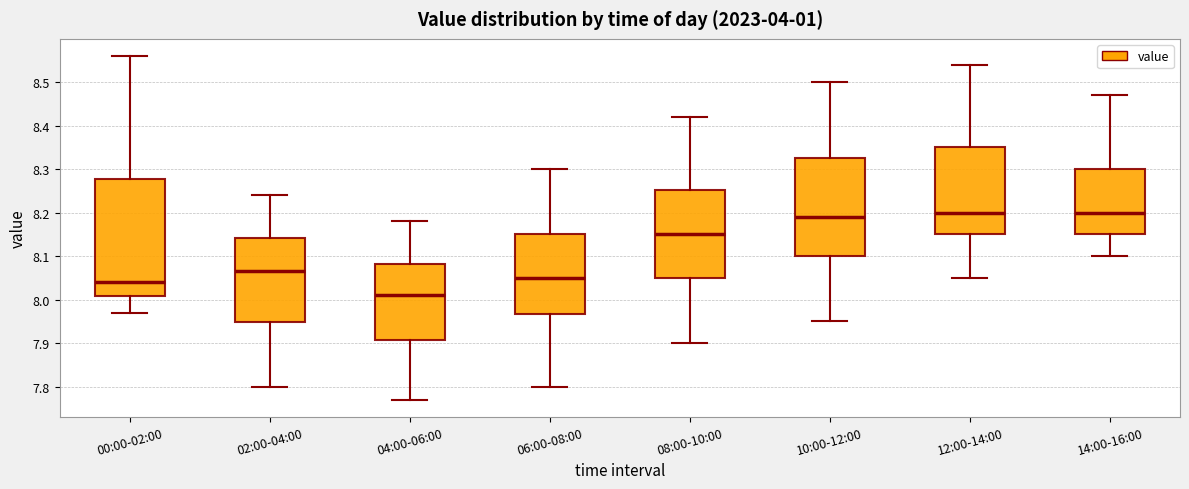

Reading left to right, read every box against the y-axis: the position of its median line, the range the box covers, and the ends of its whiskers. The values are not printed on the chart, so give them approximately, as read against the axis.

00:00-02:00: median 8.04, box 8.01 to 8.28, whiskers 7.97 to 8.56
02:00-04:00: median 8.07, box 7.95 to 8.14, whiskers 7.80 to 8.24
04:00-06:00: median 8.01, box 7.91 to 8.08, whiskers 7.77 to 8.18
06:00-08:00: median 8.05, box 7.97 to 8.15, whiskers 7.80 to 8.30
08:00-10:00: median 8.15, box 8.05 to 8.25, whiskers 7.90 to 8.42
10:00-12:00: median 8.19, box 8.10 to 8.33, whiskers 7.95 to 8.50
12:00-14:00: median 8.20, box 8.15 to 8.35, whiskers 8.05 to 8.54
14:00-16:00: median 8.20, box 8.15 to 8.30, whiskers 8.10 to 8.47